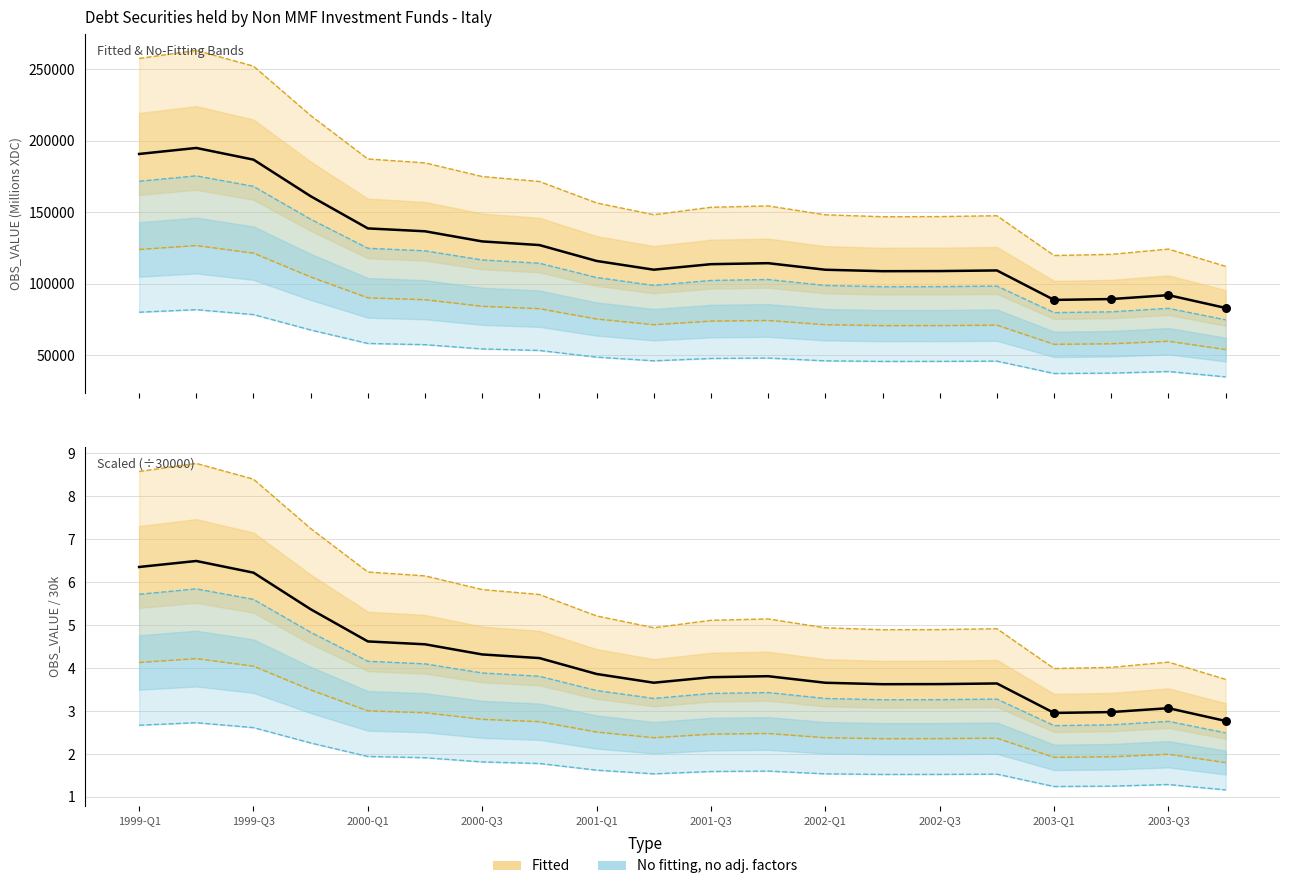

Between 2000-Q4 and 2003-Q4, which is larger?

2000-Q4